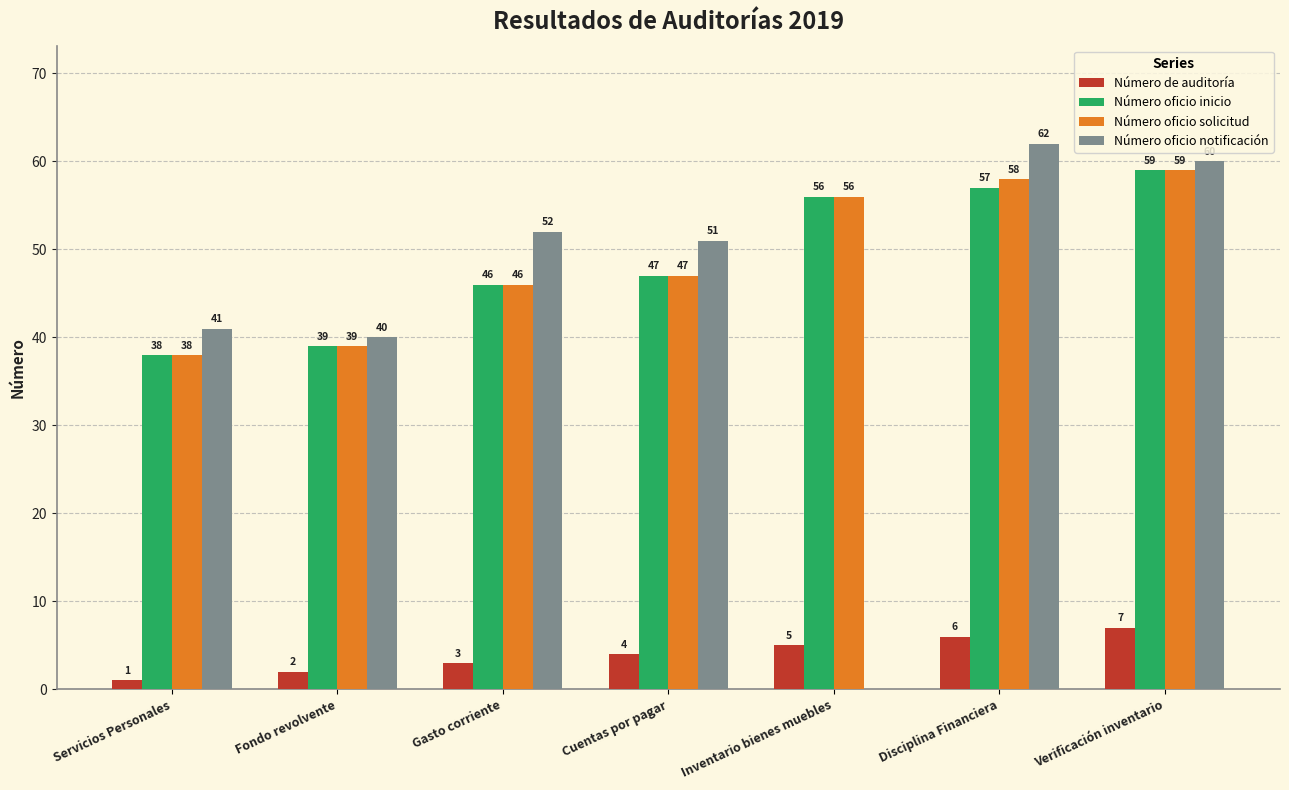

How many groups of bars are there?

7